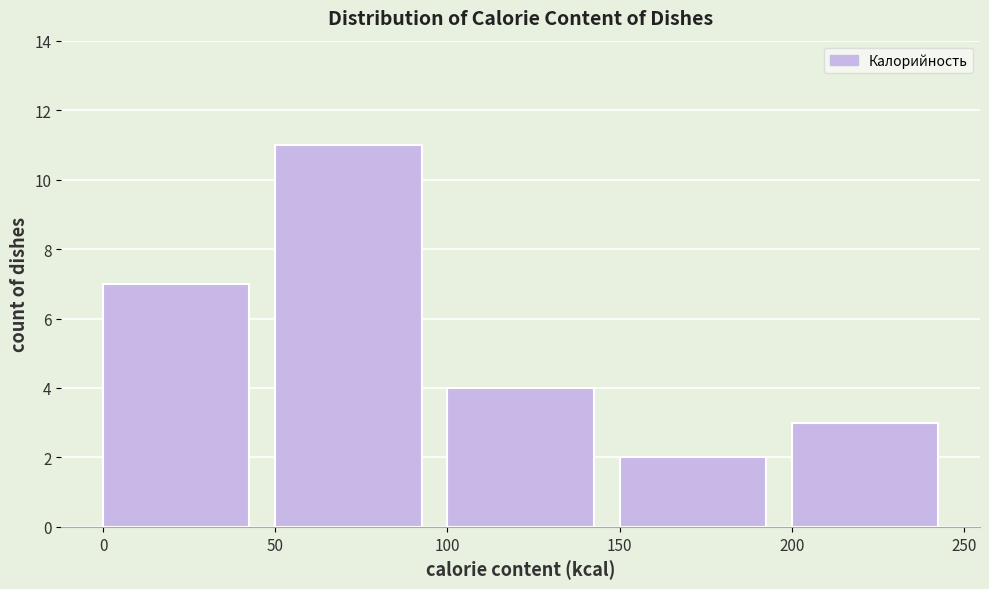

Reading left to right, list every bar in this chart as the range it spans on the x-axis followed by its height. The values are not printed on the chart, so give them approximately, as read against the axis.

0 to 50: 7
50 to 100: 11
100 to 150: 4
150 to 200: 2
200 to 250: 3